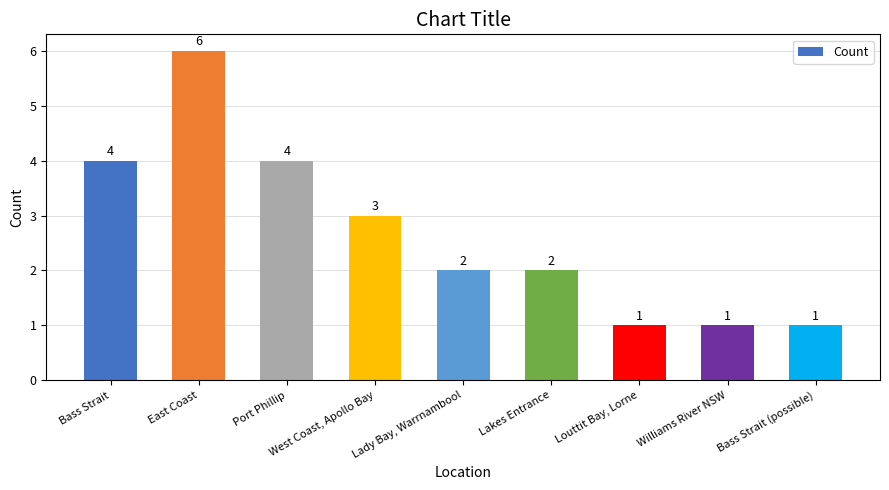

How many series are shown in this chart?

1